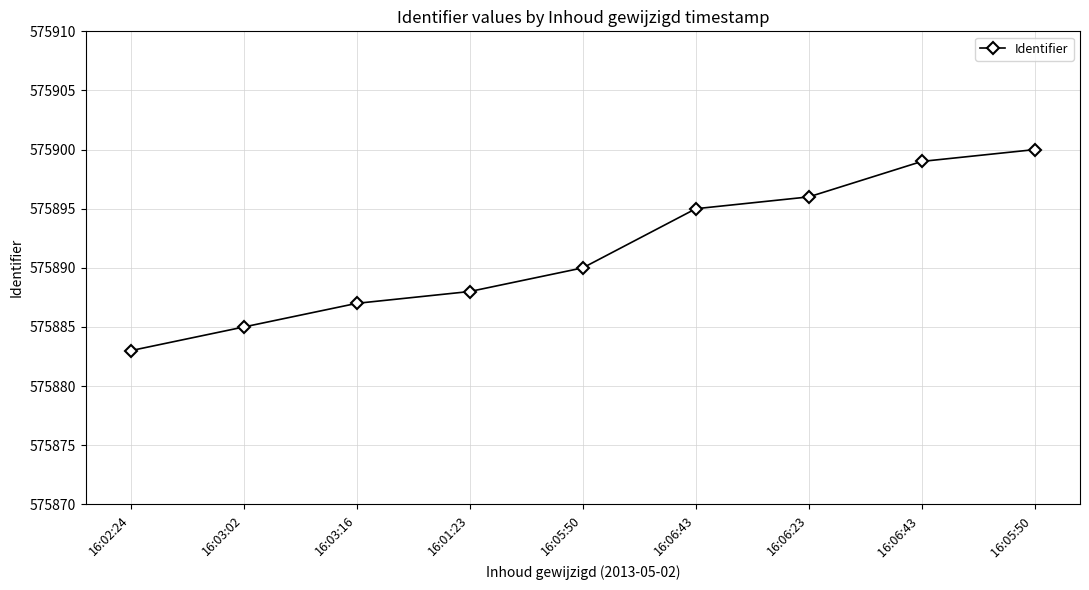

How many values are below 575890?

4